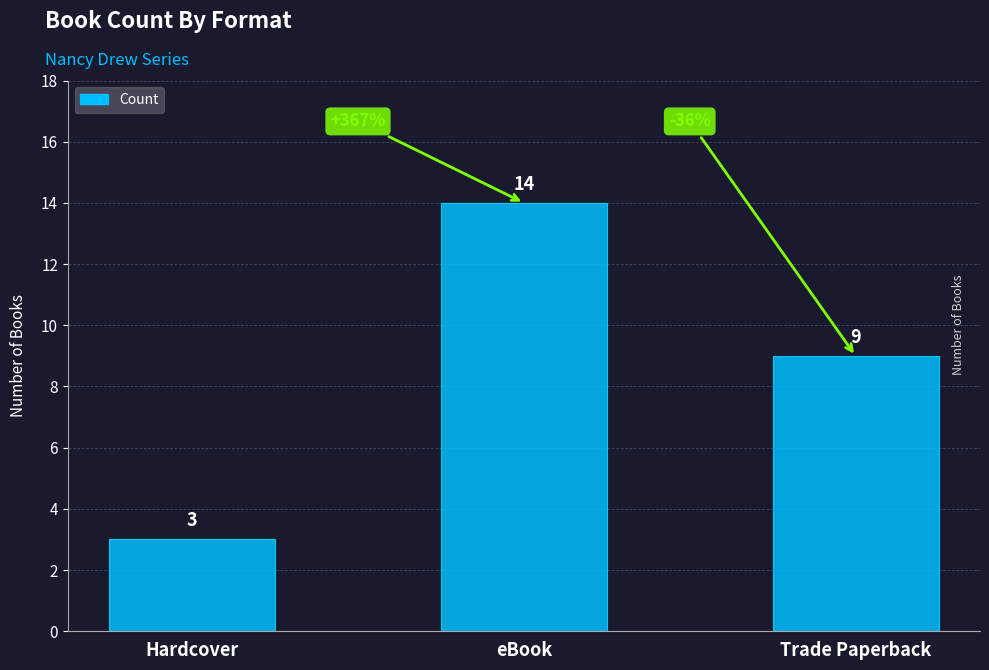

What is the change in value from Hardcover to Trade Paperback?

+6